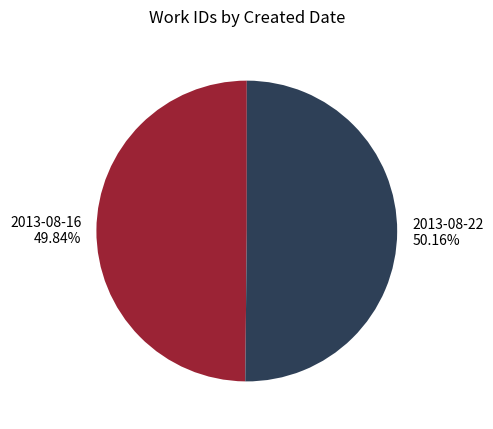

The 2013-08-22 slice represents 50% of the pie. True or false?

True